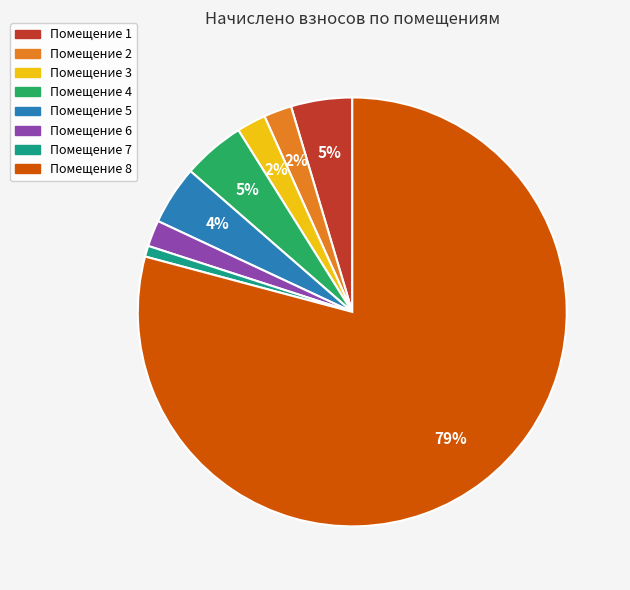

To the nearest percent, what is the difference between the largest and smallest slice percentages?

78%